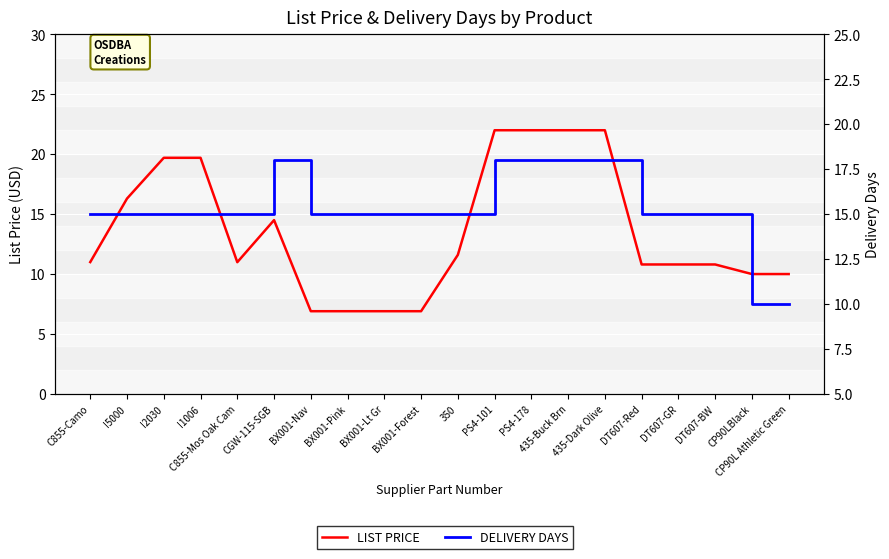

Where is DELIVERY DAYS nearest to the value 14?

C855-Camo